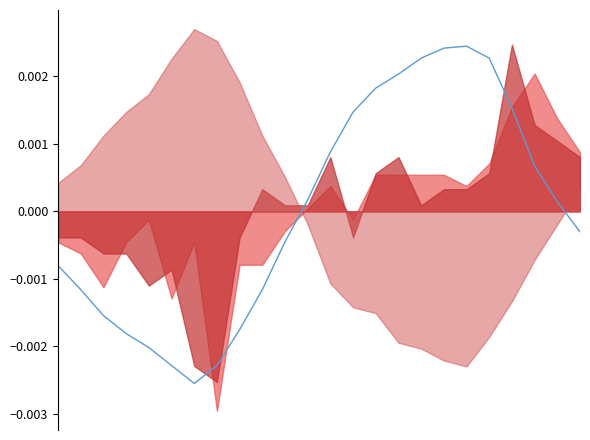

How many interior local peaks (higher than both neighbors) does the data have?

1